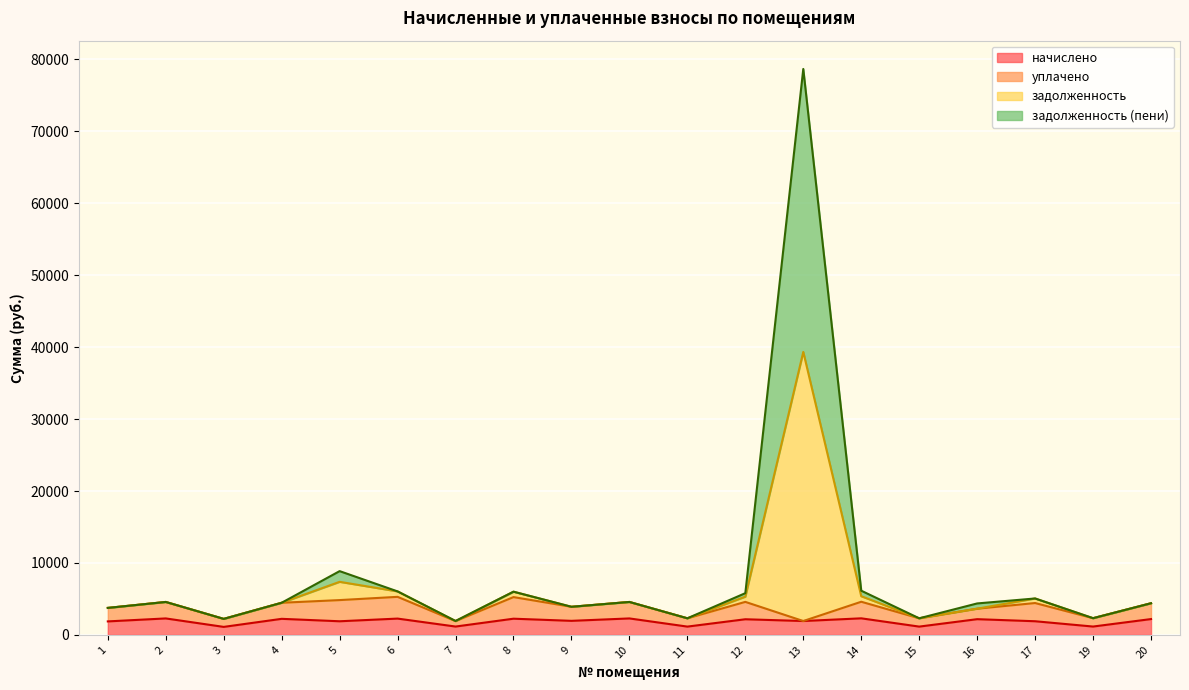

The value of начислено at 12 is 2175.3. True or false?

True